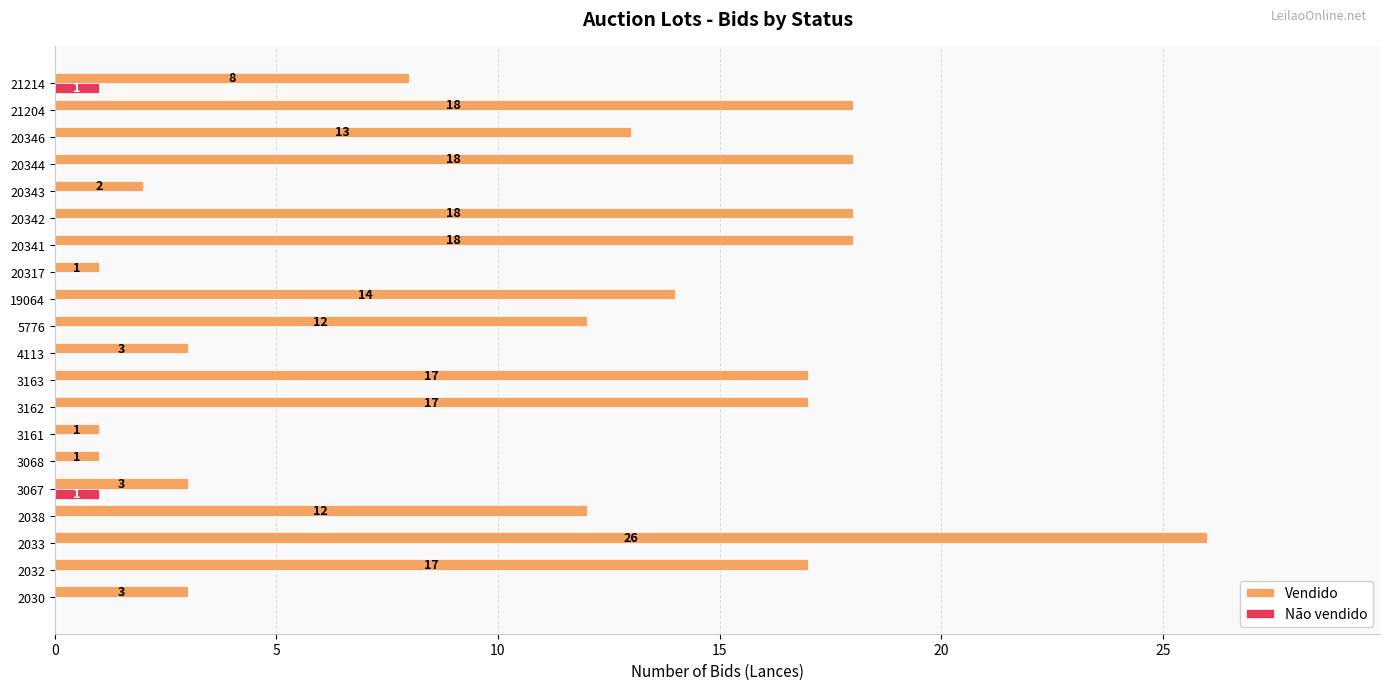

Is the value of Não vendido at 2038 greater than the value of Vendido at 20343?

No